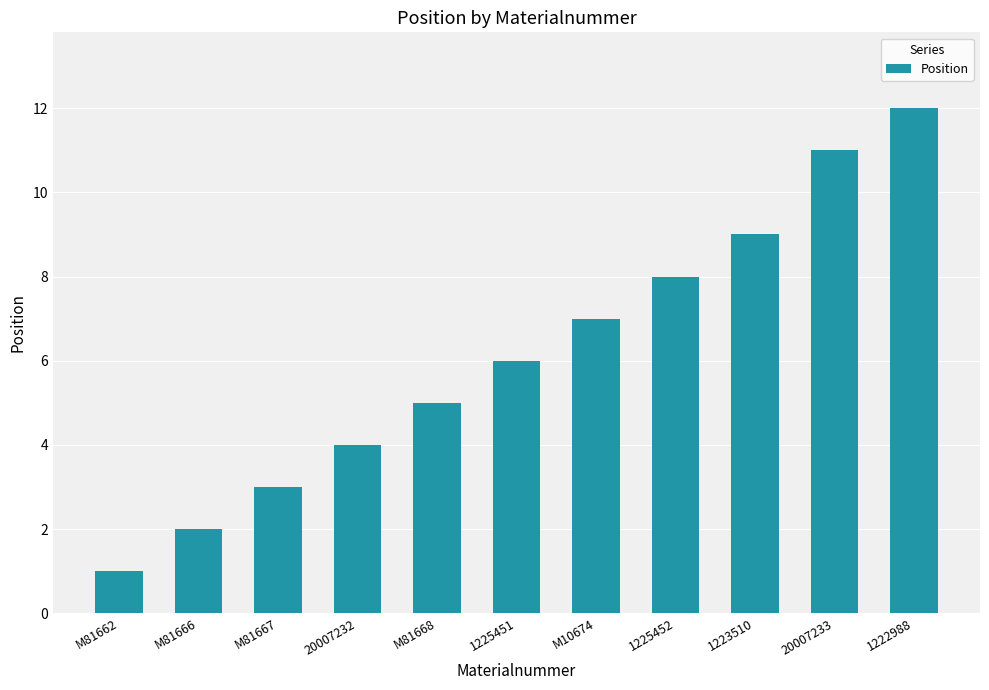

Rank the categories by value from lowest to highest.

M81662, M81666, M81667, 20007232, M81668, 1225451, M10674, 1225452, 1223510, 20007233, 1222988